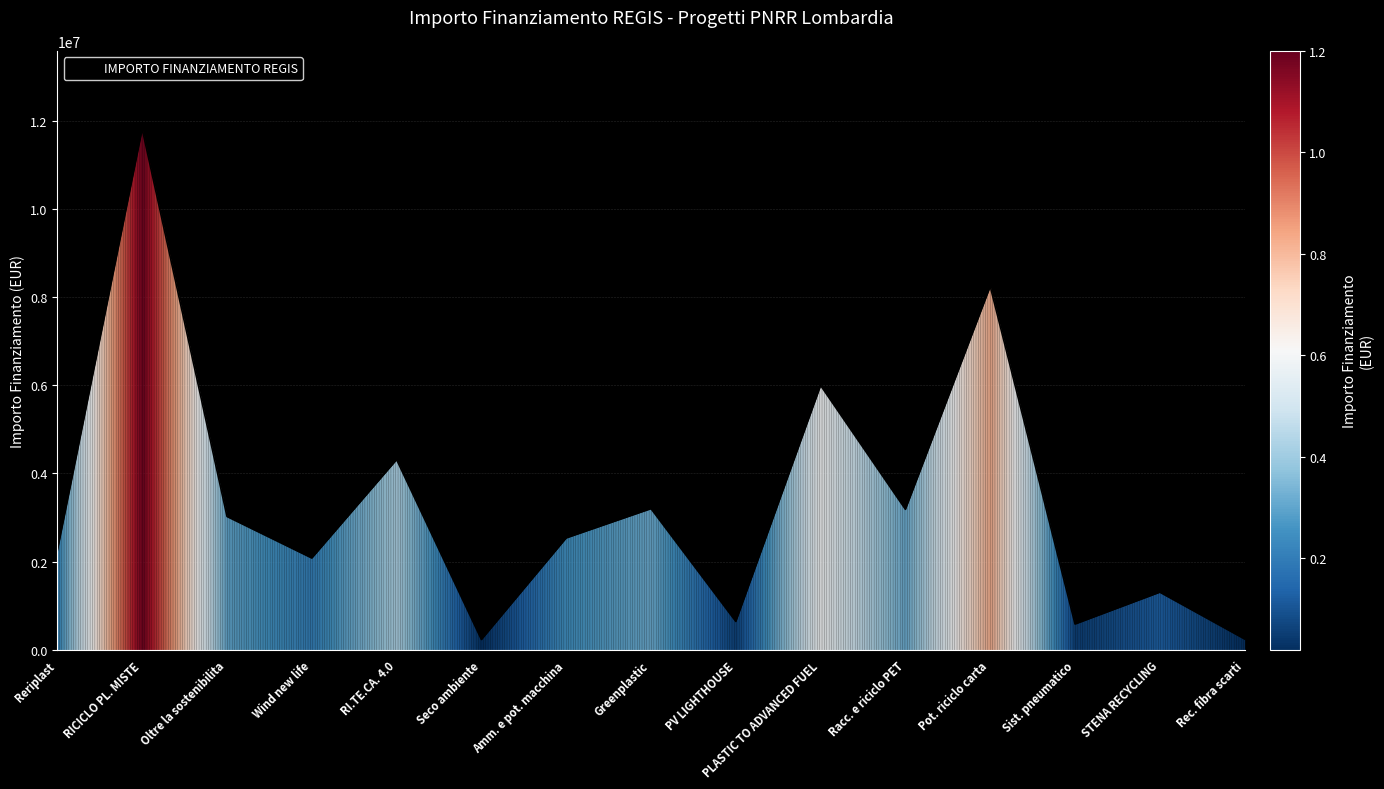

Count the number of categories in the chart.

15